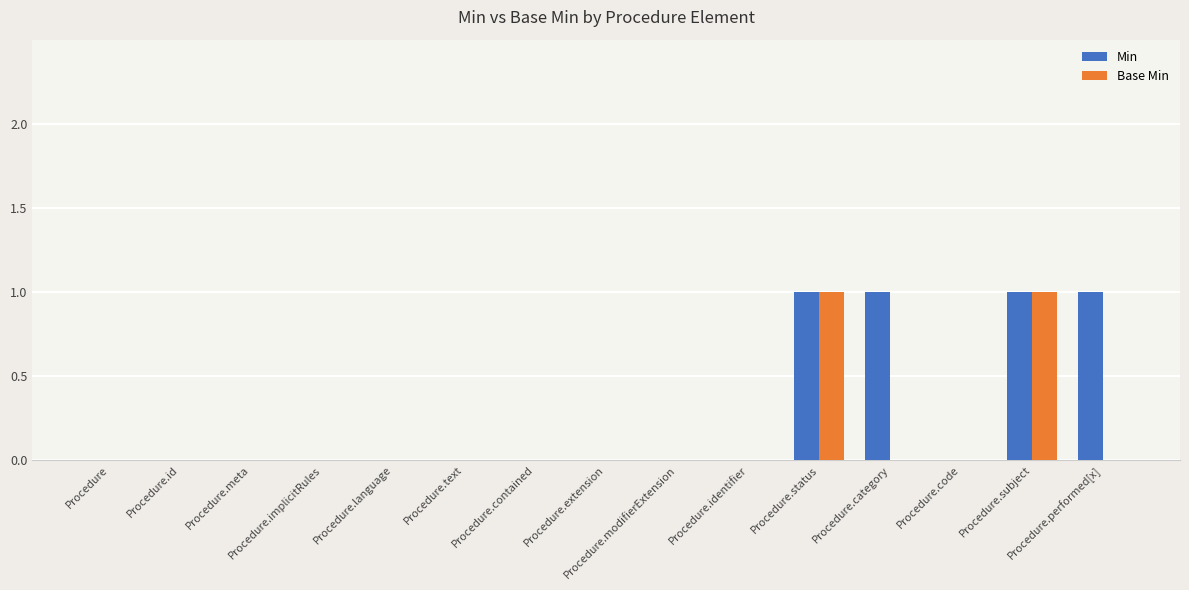

What is the sum of all Min values?

4